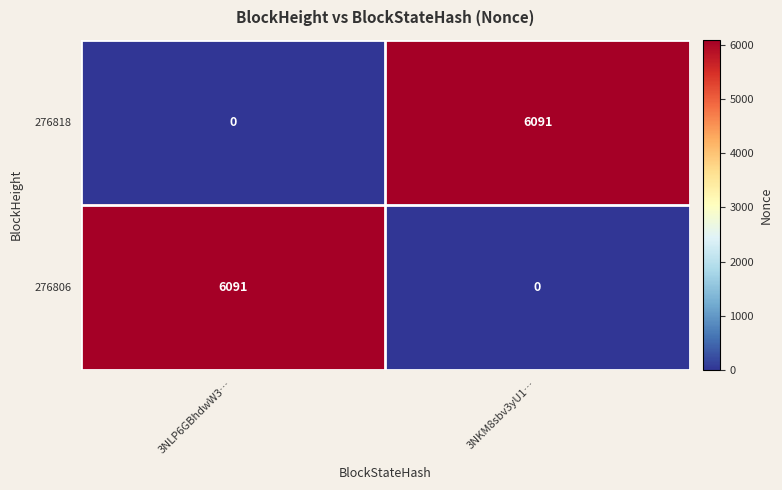

True or false: 276806 has a value of 3362 at 3NKM8sbv3yU1….

False